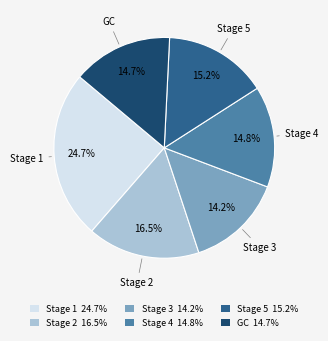

Is there any slice that represents more than half of the pie?

No